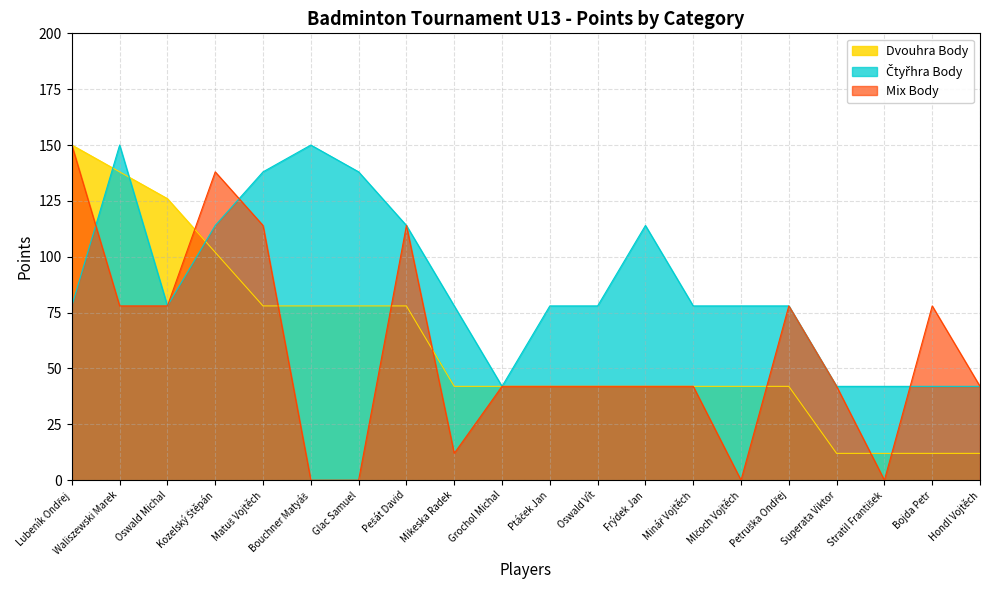

Reading left to right, transcribe all the data shown in this chart.

Dvouhra Body: Lubeník Ondřej=150	Waliszewski Marek=138	Oswald Michal=126	Kozelský Štěpán=102	Matuš Vojtěch=78	Bouchner Matyáš=78	Glac Samuel=78	Pešát David=78	Mikeska Radek=42	Grochol Michal=42	Ptáček Jan=42	Oswald Vít=42	Frýdek Jan=42	Minář Vojtěch=42	Mlčoch Vojtěch=42	Petruška Ondřej=42	Superata Viktor=12	Stratil František=12	Bojda Petr=12	Hondl Vojtěch=12
Čtyřhra Body: Lubeník Ondřej=78	Waliszewski Marek=150	Oswald Michal=78	Kozelský Štěpán=114	Matuš Vojtěch=138	Bouchner Matyáš=150	Glac Samuel=138	Pešát David=114	Mikeska Radek=78	Grochol Michal=42	Ptáček Jan=78	Oswald Vít=78	Frýdek Jan=114	Minář Vojtěch=78	Mlčoch Vojtěch=78	Petruška Ondřej=78	Superata Viktor=42	Stratil František=42	Bojda Petr=42	Hondl Vojtěch=42
Mix Body: Lubeník Ondřej=150	Waliszewski Marek=78	Oswald Michal=78	Kozelský Štěpán=138	Matuš Vojtěch=114	Bouchner Matyáš=0	Glac Samuel=0	Pešát David=114	Mikeska Radek=12	Grochol Michal=42	Ptáček Jan=42	Oswald Vít=42	Frýdek Jan=42	Minář Vojtěch=42	Mlčoch Vojtěch=0	Petruška Ondřej=78	Superata Viktor=42	Stratil František=0	Bojda Petr=78	Hondl Vojtěch=42